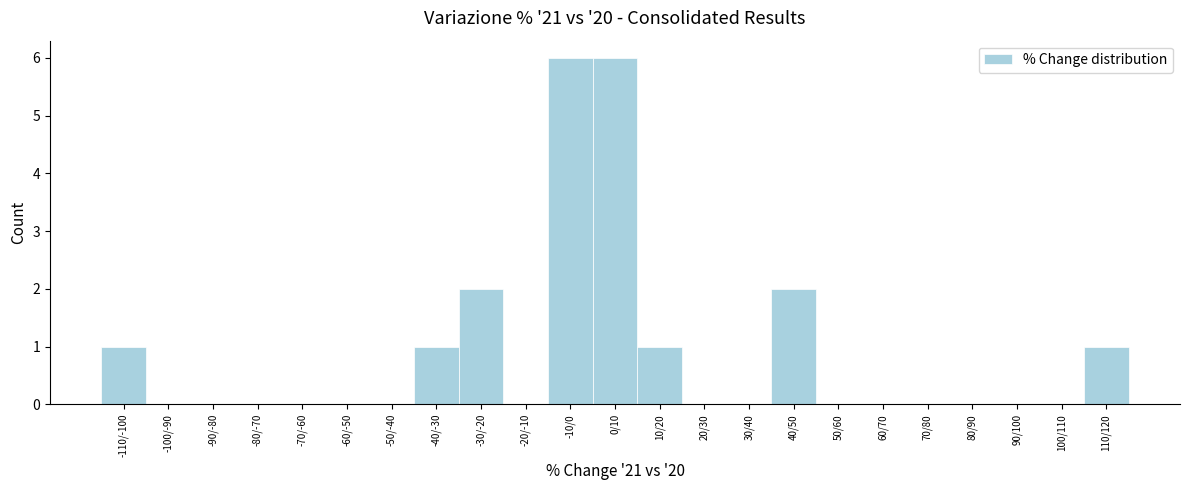

Reading right to left, list all the values displayed in this chart.

110/120=1	100/110=0	90/100=0	80/90=0	70/80=0	60/70=0	50/60=0	40/50=2	30/40=0	20/30=0	10/20=1	0/10=6	-10/0=6	-20/-10=0	-30/-20=2	-40/-30=1	-50/-40=0	-60/-50=0	-70/-60=0	-80/-70=0	-90/-80=0	-100/-90=0	-110/-100=1